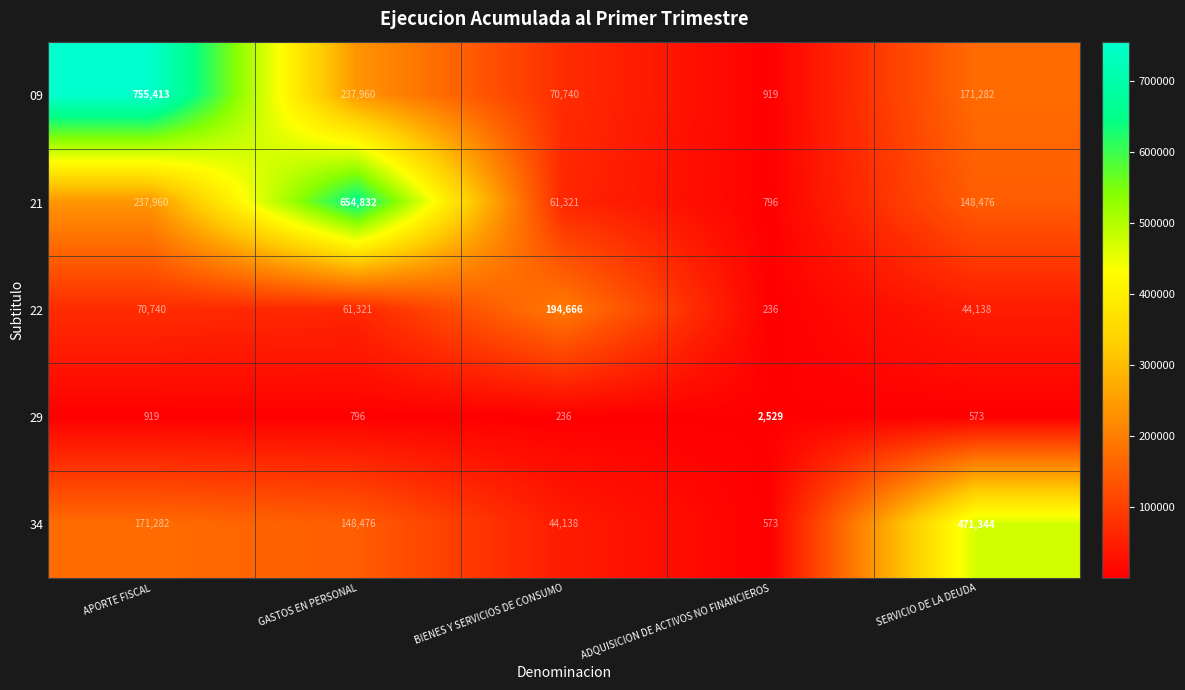

Where does the 22 series first go above 61321?

APORTE FISCAL